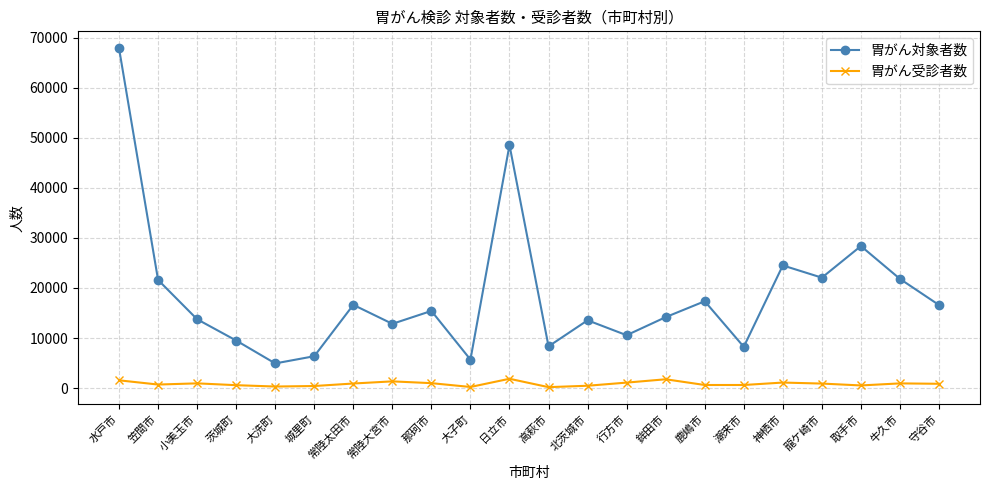

What is the approximate value of 胃がん対象者数 at 茨城町, to the nearest 50?

9500